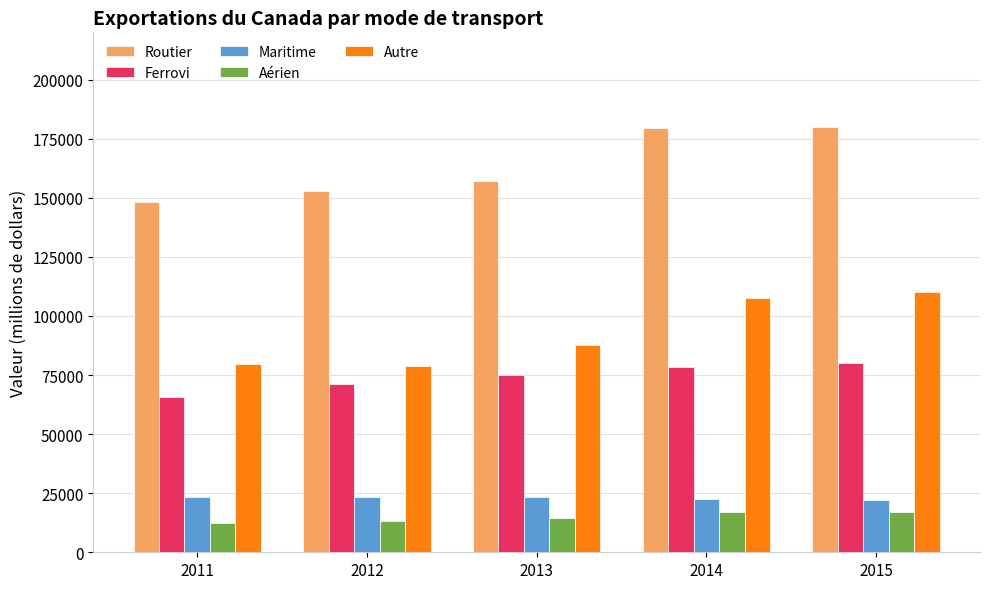

Where does the Maritime series first go above 23410?

2011